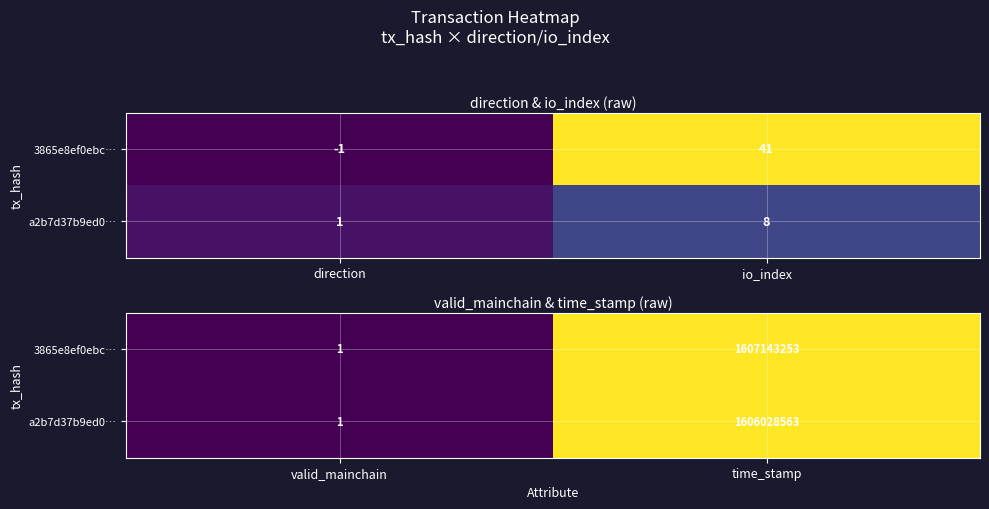

Which series has the widest spread of values?

3865e8ef0ebc…